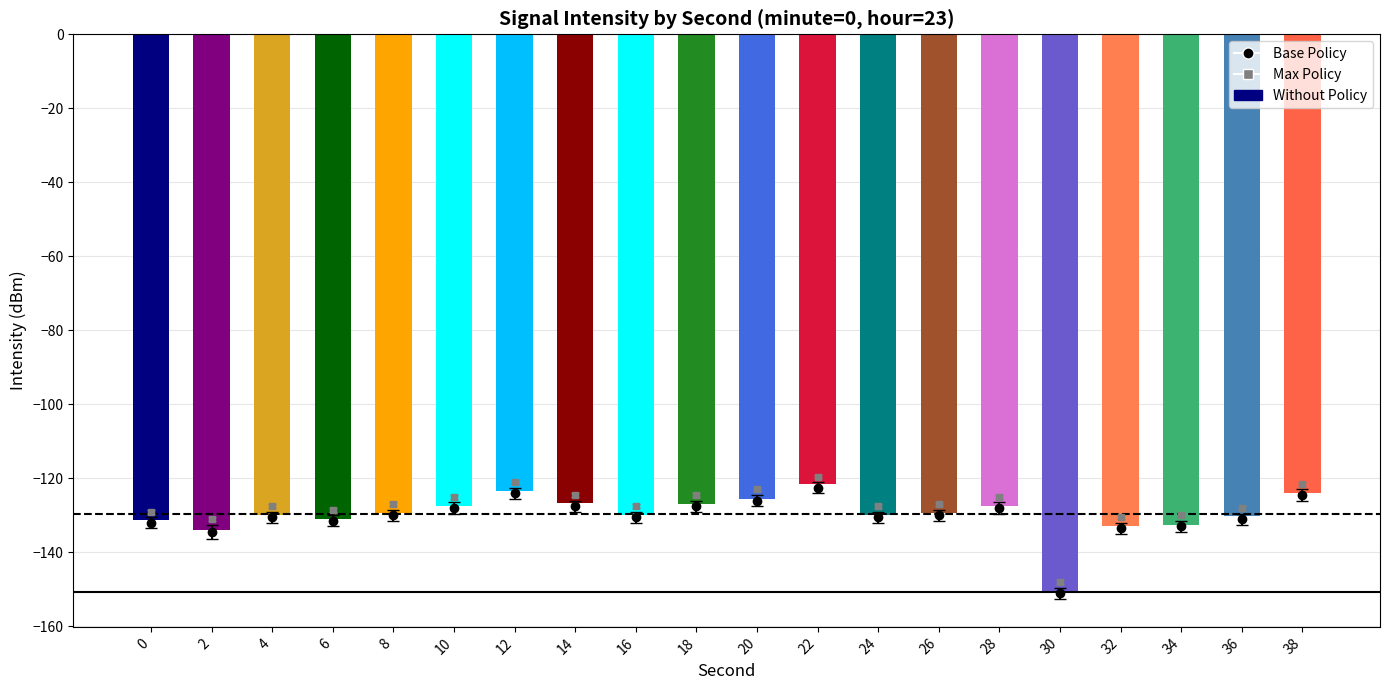

The chart shows a value of -89.0 at 2. True or false?

False